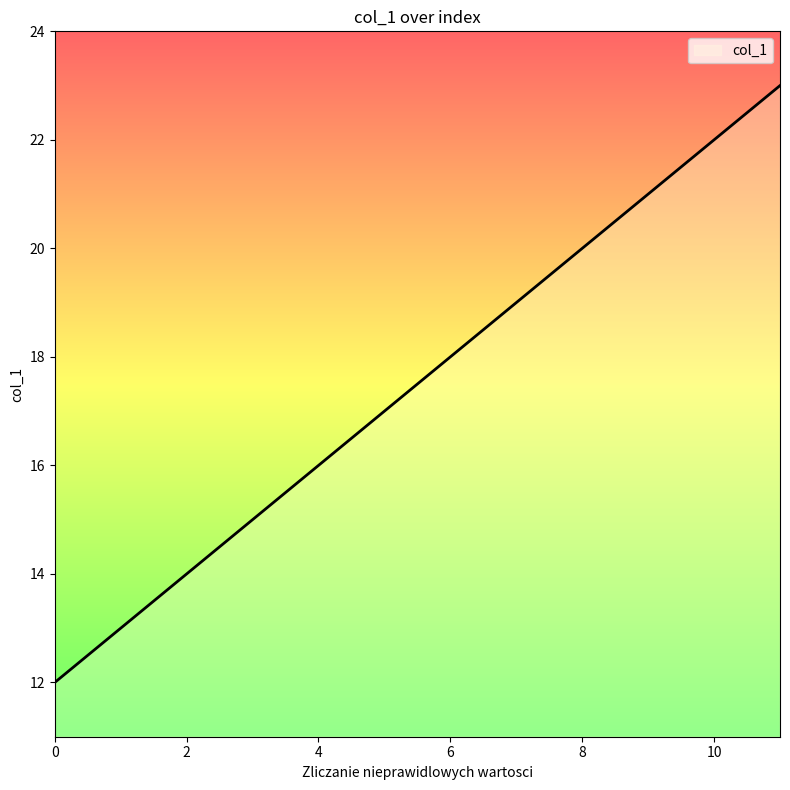

What is the average value?

18